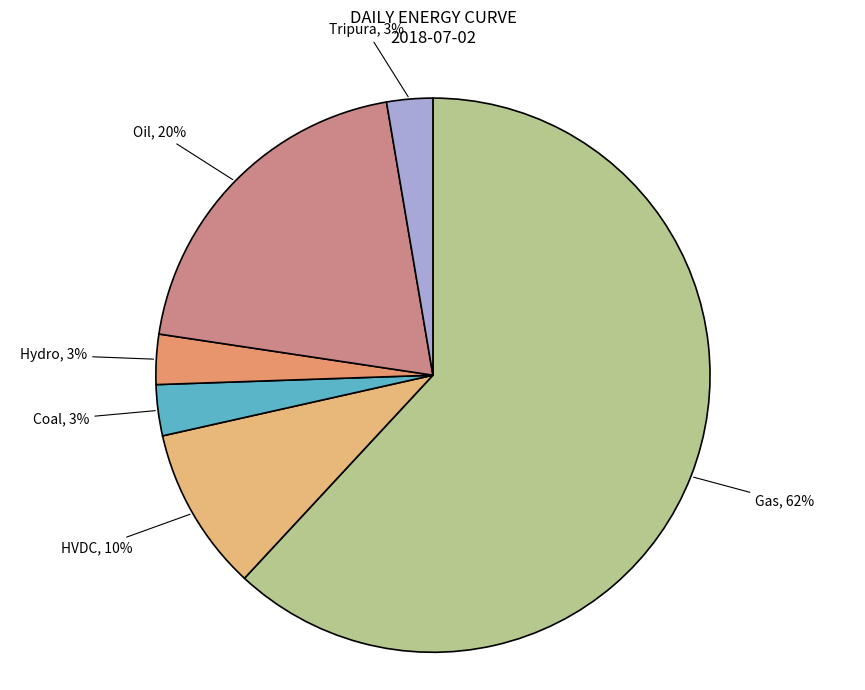

How many slices are in this pie chart?

6